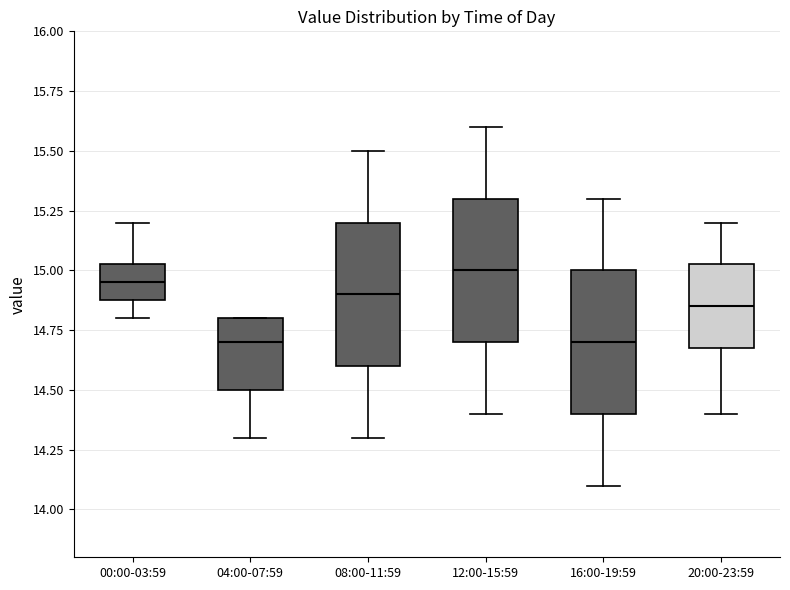

Reading left to right, transcribe this box plot: for each box, give where its median line is, the range the box spans, and where its two whiskers end, as read against the y-axis. The values are not printed on the chart, so give them approximately, as read against the axis.

00:00-03:59: median 14.95, box 14.90 to 15.05, whiskers 14.80 to 15.20
04:00-07:59: median 14.70, box 14.50 to 14.80, whiskers 14.30 to 14.80
08:00-11:59: median 14.90, box 14.60 to 15.20, whiskers 14.30 to 15.50
12:00-15:59: median 15.00, box 14.70 to 15.30, whiskers 14.40 to 15.60
16:00-19:59: median 14.70, box 14.40 to 15.00, whiskers 14.10 to 15.30
20:00-23:59: median 14.85, box 14.70 to 15.05, whiskers 14.40 to 15.20